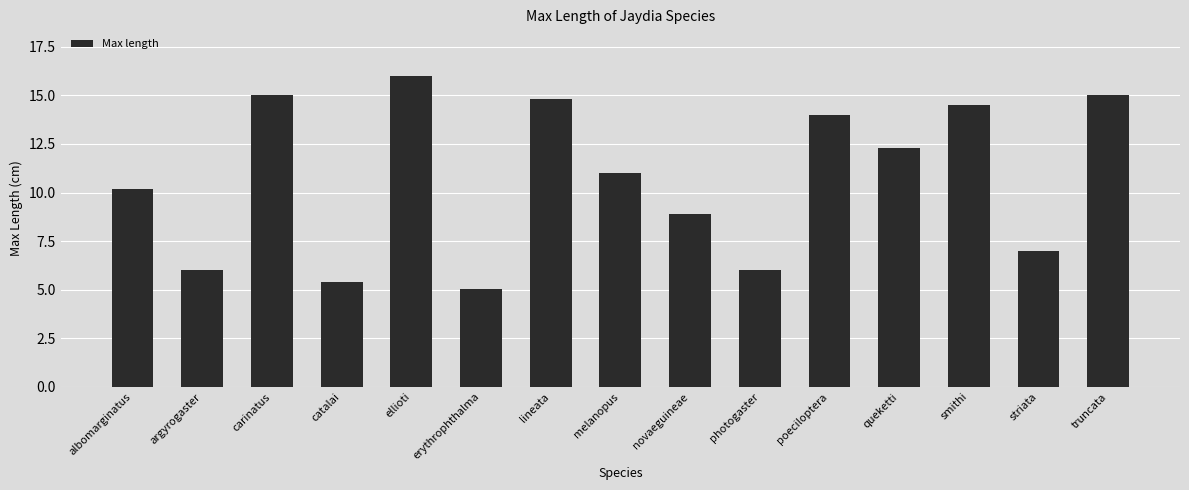

True or false: the data shows 28.1 at ellioti.

False